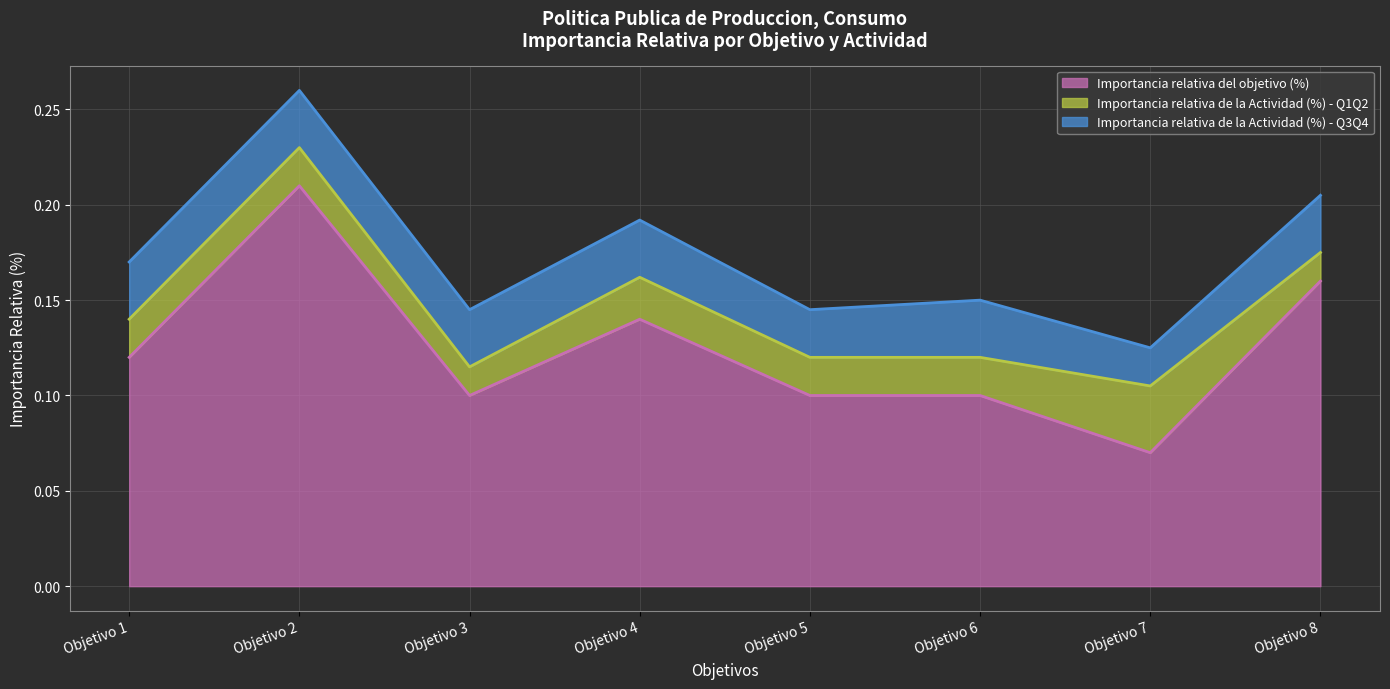

What is the maximum value shown in the chart?

0.2